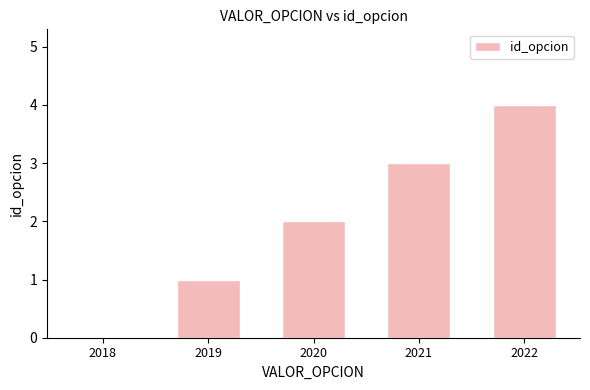

At which category does the chart reach its peak across all series?

2022